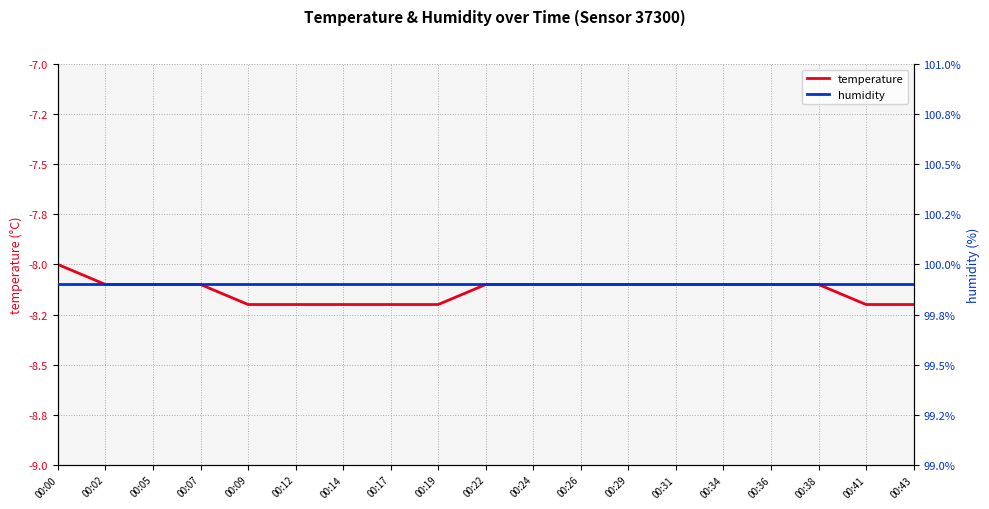

What is the value of the temperature point at the 17th from the left?

-8.1